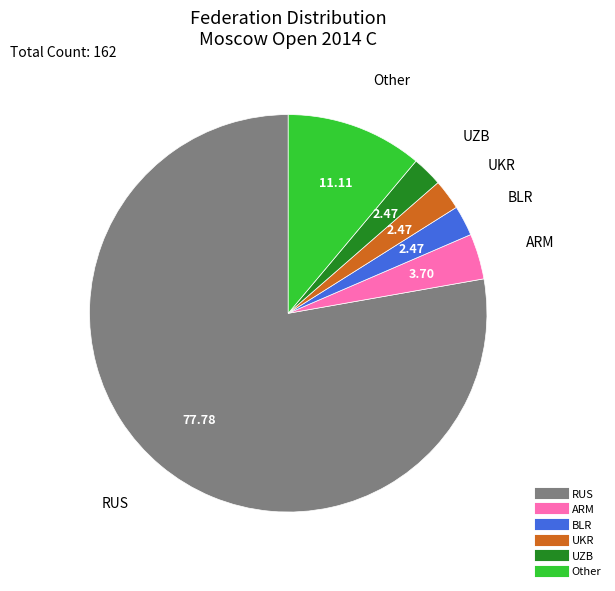

Is it true that UZB is 13% of the pie?

False